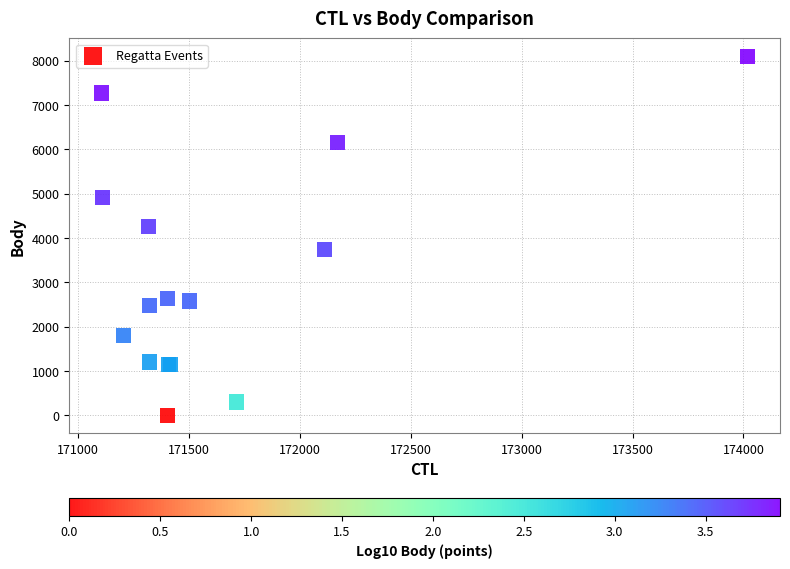

What Y value in the scatter plot is closest to 4050?

4264